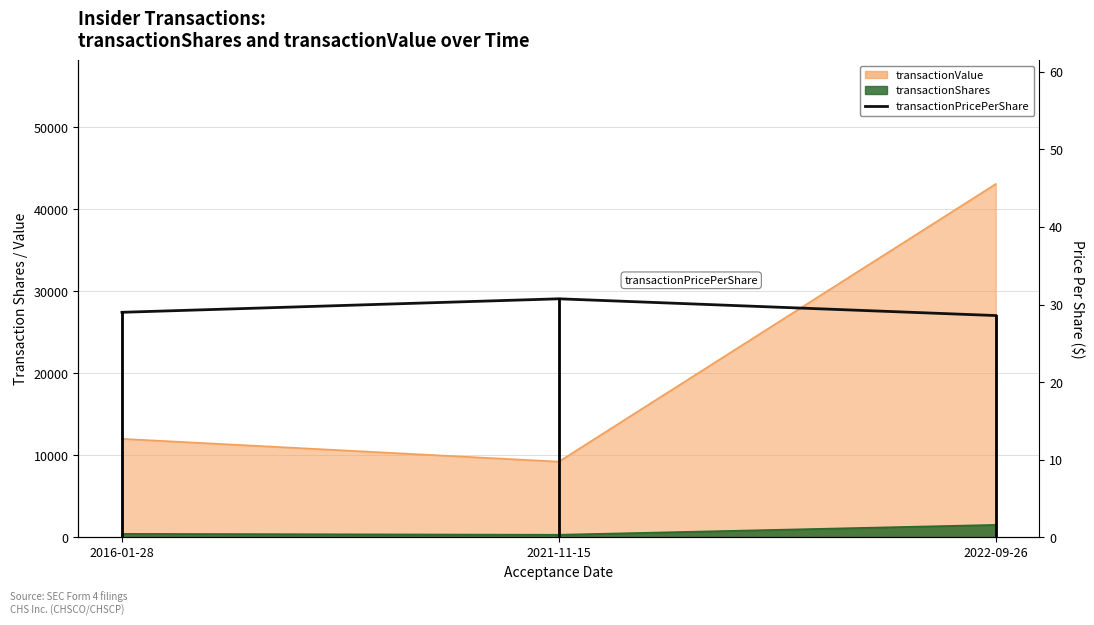

List the labels in order of value, smallest first.

2022-09-26, 2016-01-28, 2021-11-15